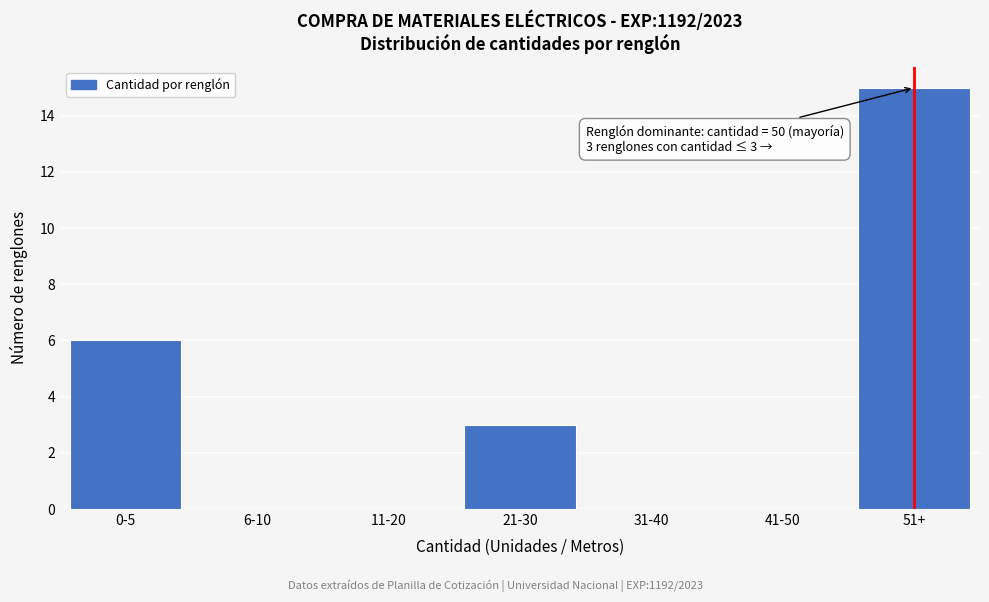

Reading left to right, list all the values displayed in this chart.

0-5=6	6-10=0	11-20=0	21-30=3	31-40=0	41-50=0	51+=15